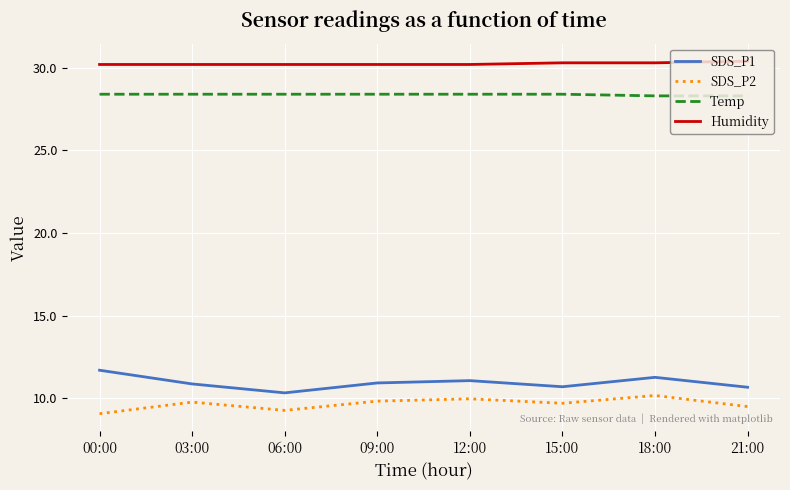

True or false: SDS_P2 has more than 2 interior local peaks.

True